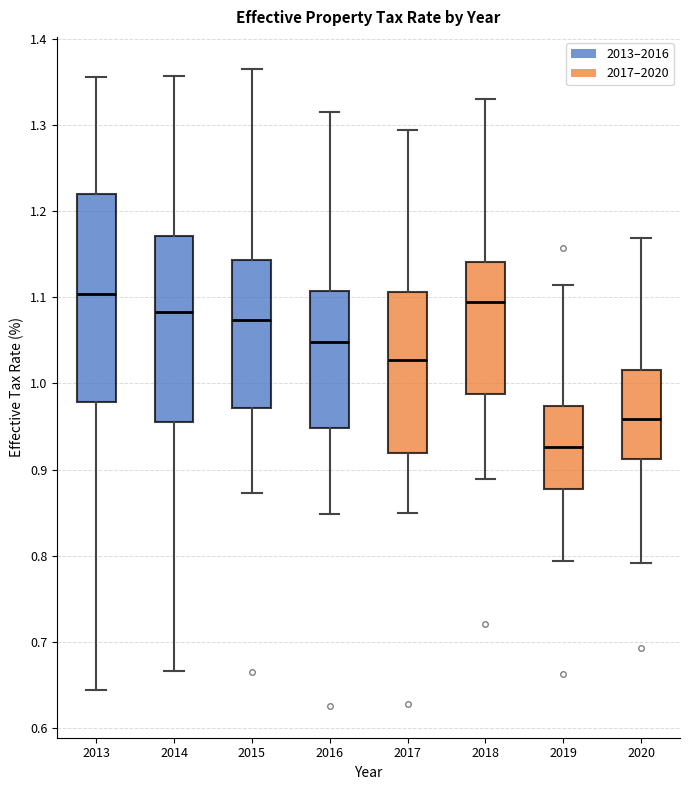

Reading left to right, read every box against the y-axis: the position of its median line, the range the box covers, and the ends of its whiskers. The values are not printed on the chart, so give them approximately, as read against the axis.

2013: median 1.10, box 0.98 to 1.22, whiskers 0.64 to 1.36
2014: median 1.08, box 0.96 to 1.17, whiskers 0.67 to 1.36
2015: median 1.07, box 0.97 to 1.14, whiskers 0.87 to 1.37
2016: median 1.05, box 0.95 to 1.11, whiskers 0.85 to 1.32
2017: median 1.03, box 0.92 to 1.11, whiskers 0.85 to 1.29
2018: median 1.09, box 0.99 to 1.14, whiskers 0.89 to 1.33
2019: median 0.93, box 0.88 to 0.97, whiskers 0.79 to 1.11
2020: median 0.96, box 0.91 to 1.02, whiskers 0.79 to 1.17